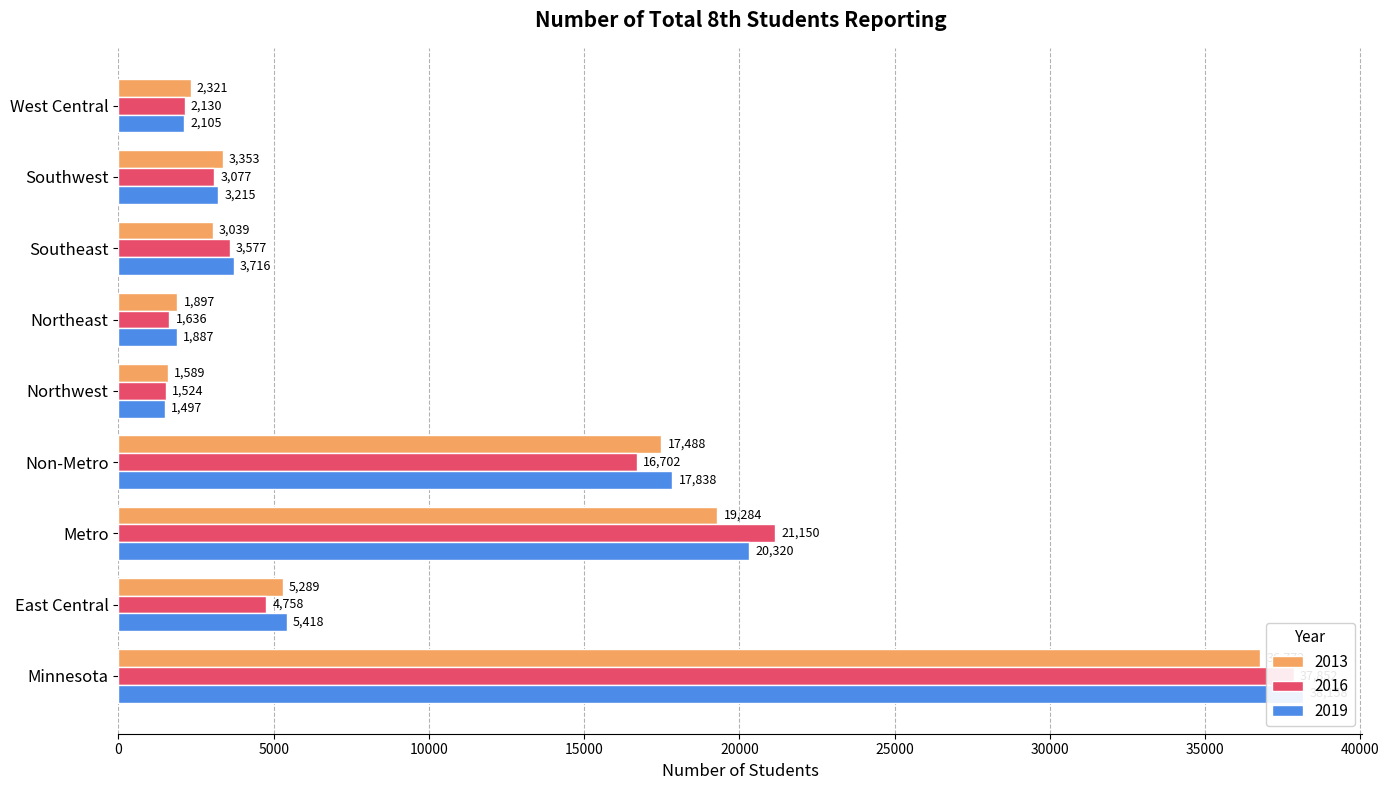

List the series in order of their peak value, lowest first.

2013, 2016, 2019